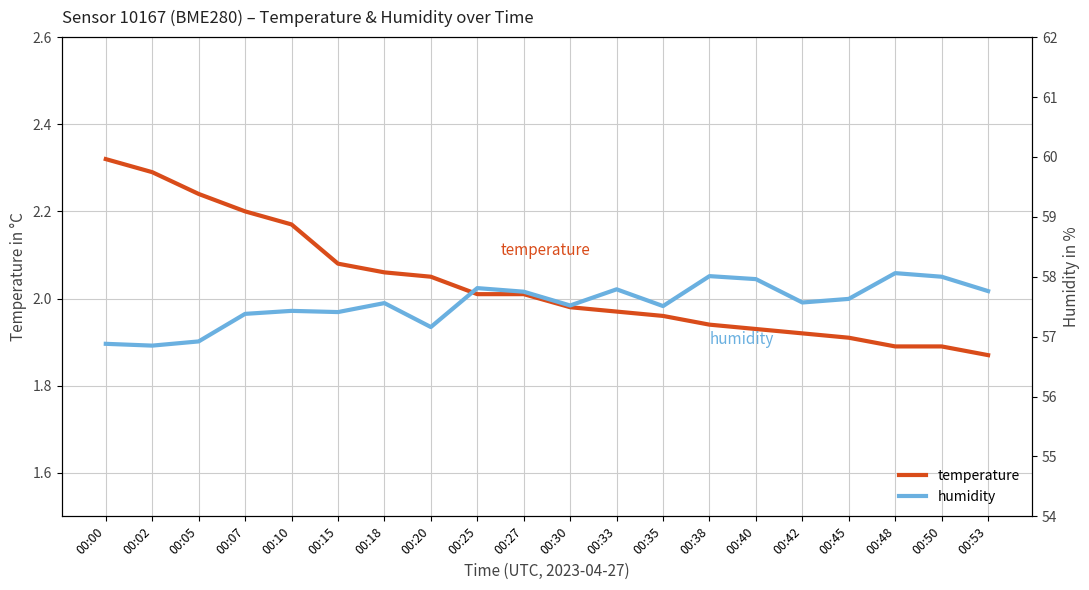

Rank the series at 00:33 from highest to lowest value.

humidity, temperature